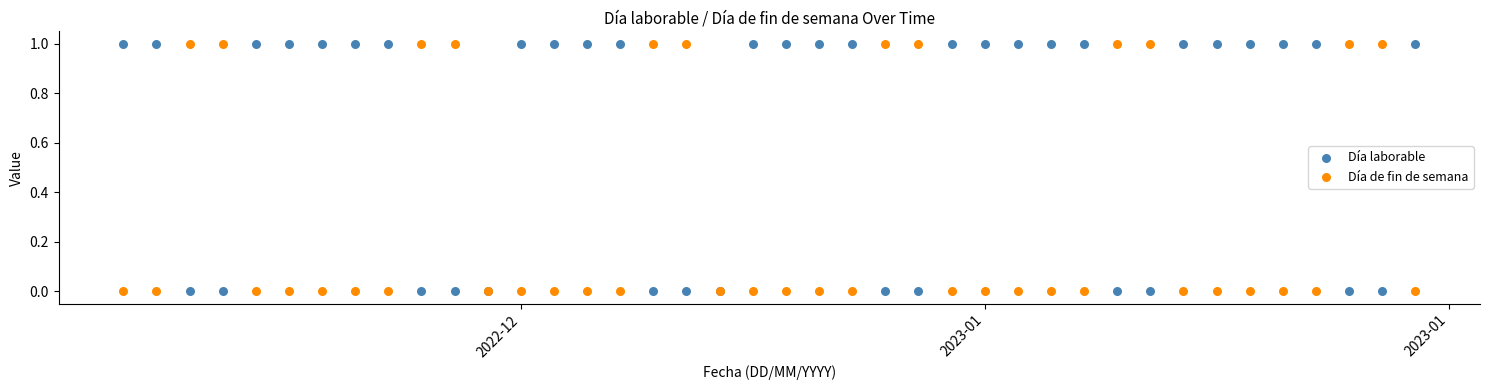

What is the X range (max minus min) for the scatter plot?

39